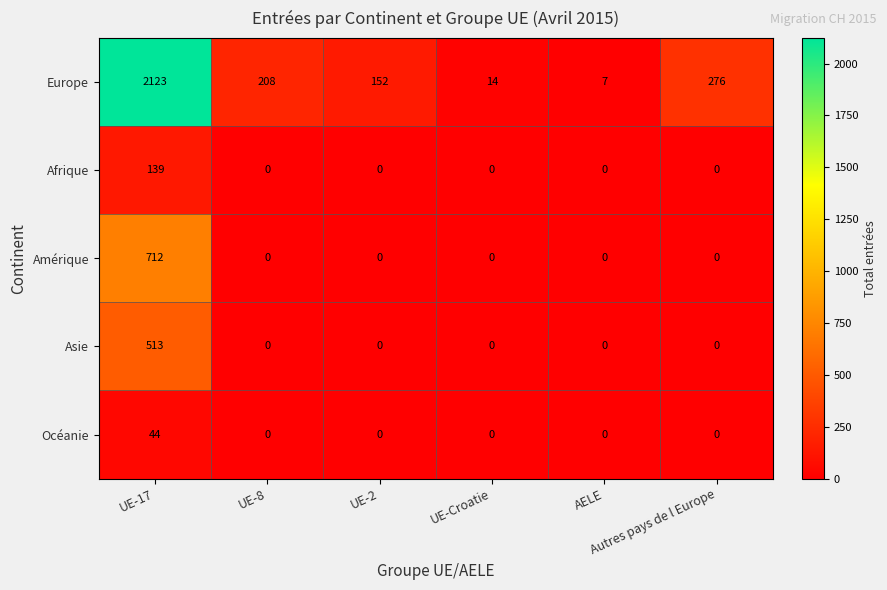

What is the difference between the highest and lowest values at AELE?

7